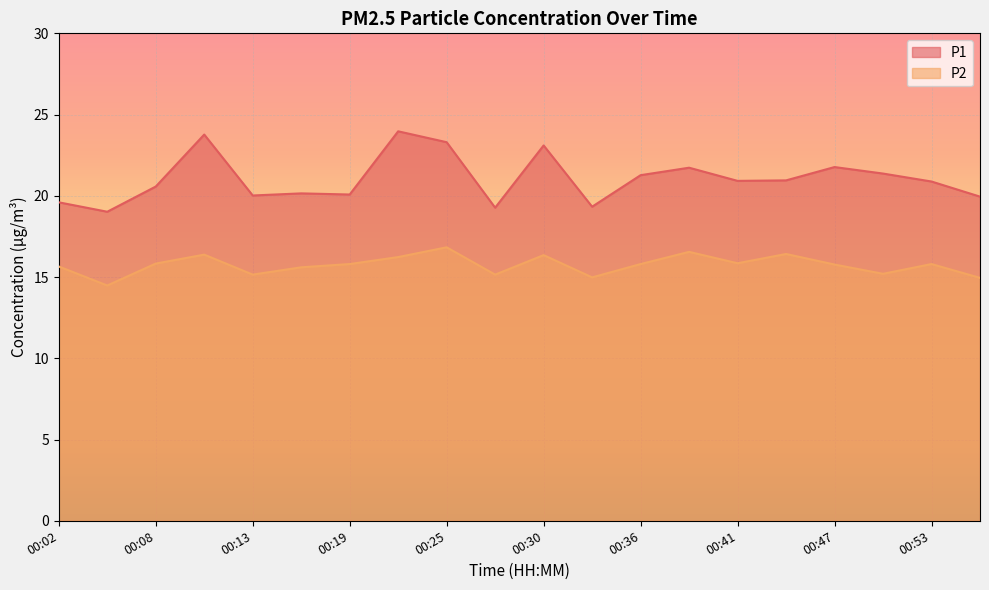

The value of P1 at 00:13 is 20.0. True or false?

True